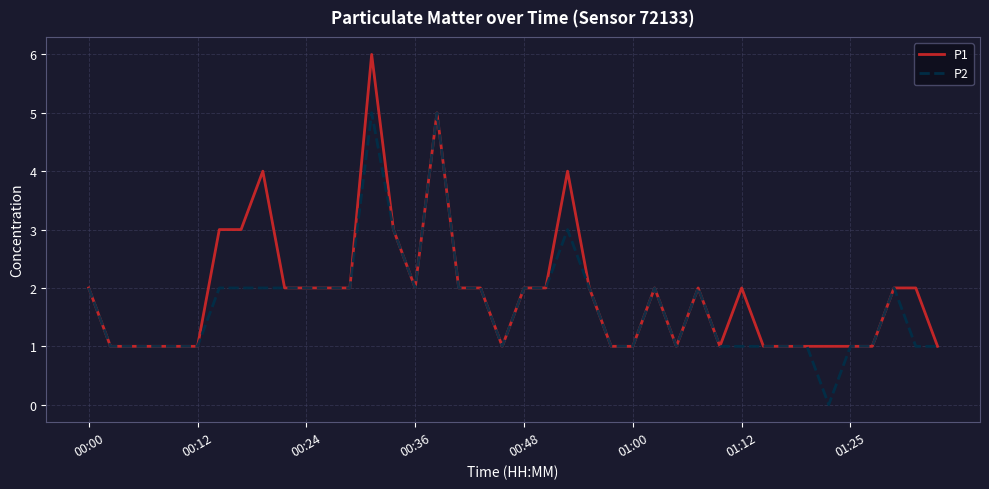

What is the greatest value displayed?

6